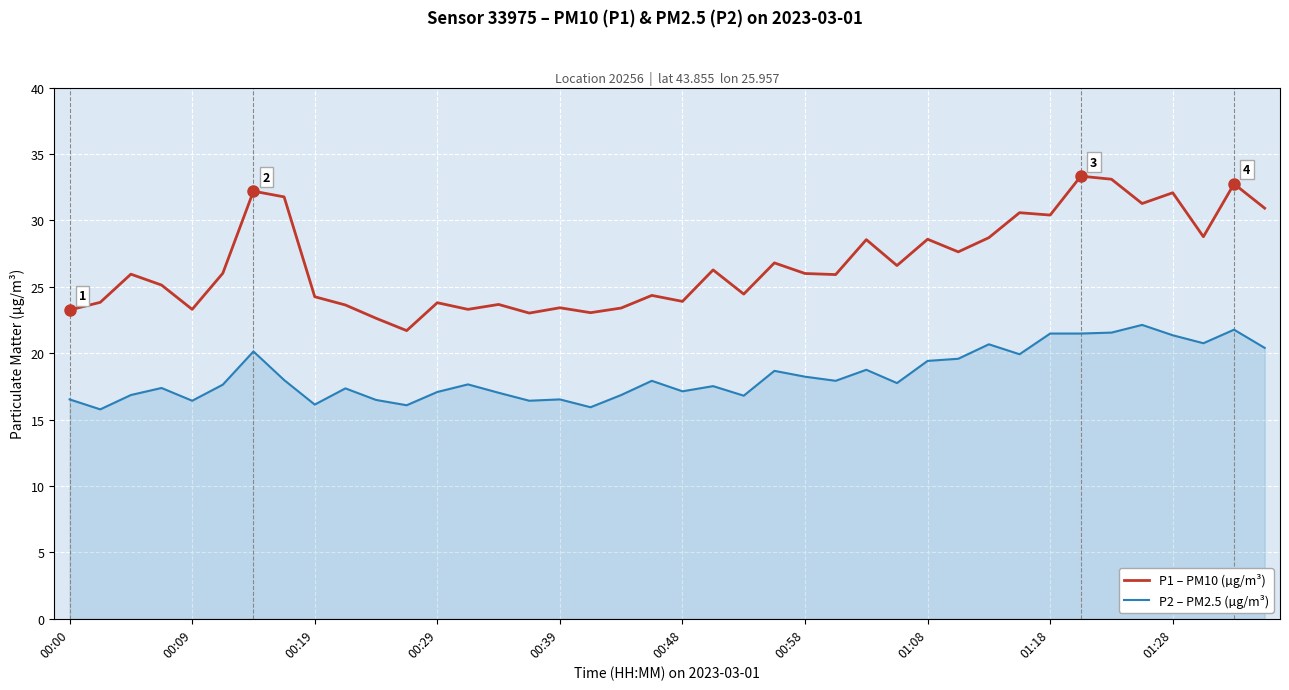

How many lines are shown in the chart?

2